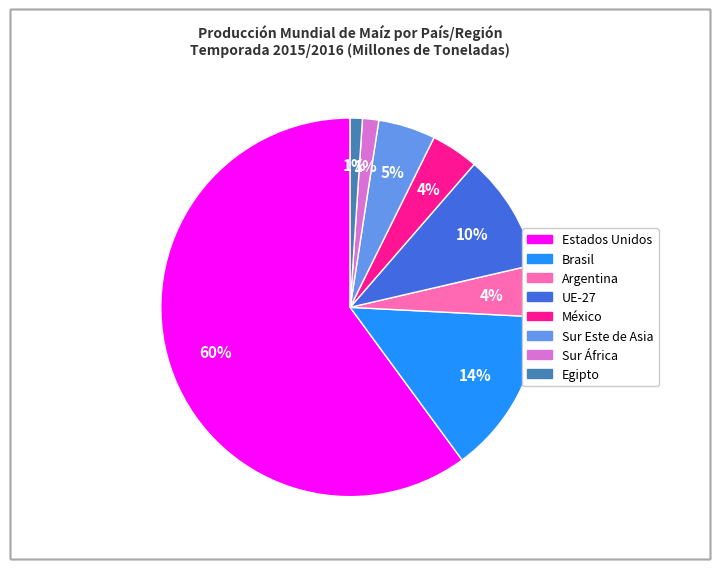

Count the number of slices in the pie.

8